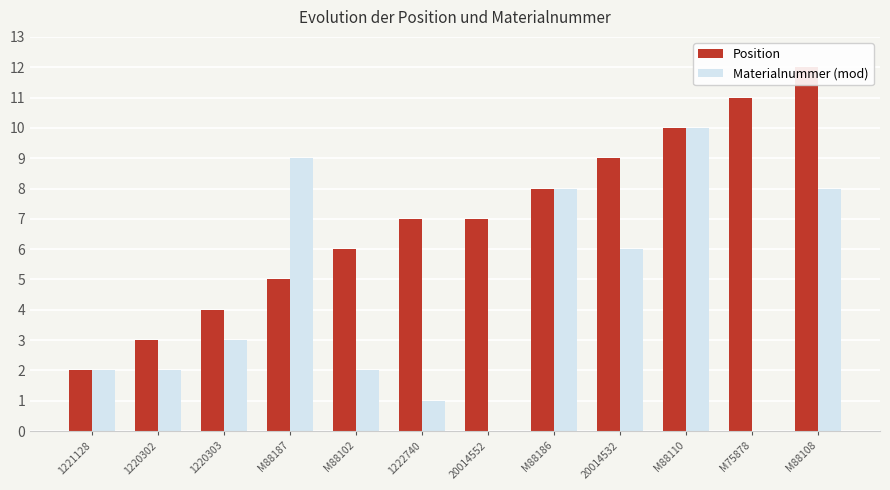

How many bars are there in each group?

2